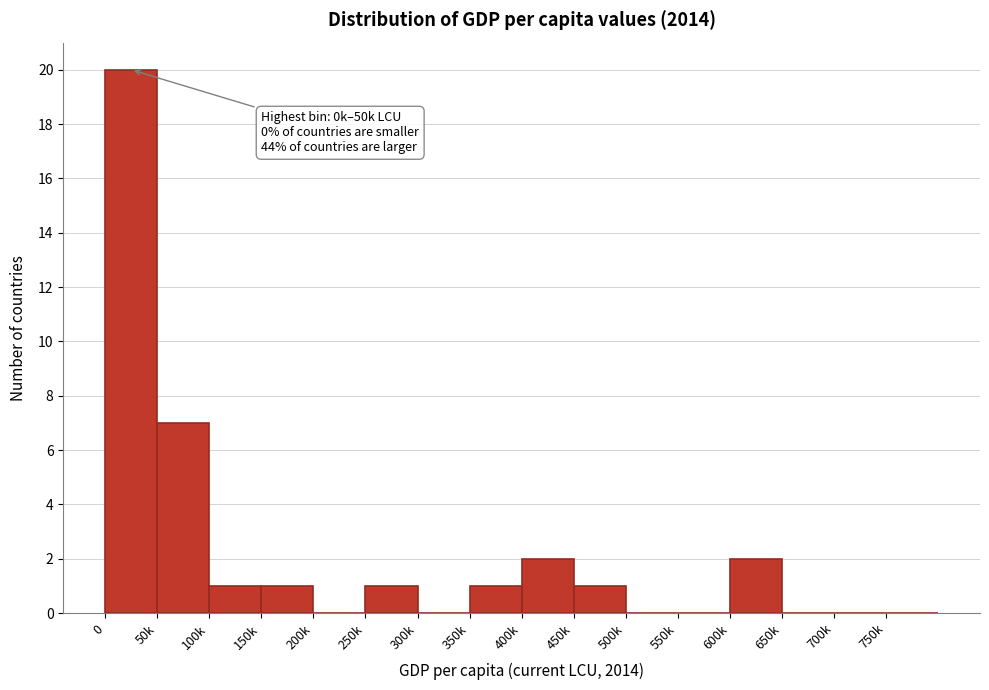

Reading left to right, extract all data points from this chart.

0=20	50k=7	100k=1	150k=1	200k=0	250k=1	300k=0	350k=1	400k=2	450k=1	500k=0	550k=0	600k=2	650k=0	700k=0	750k=0